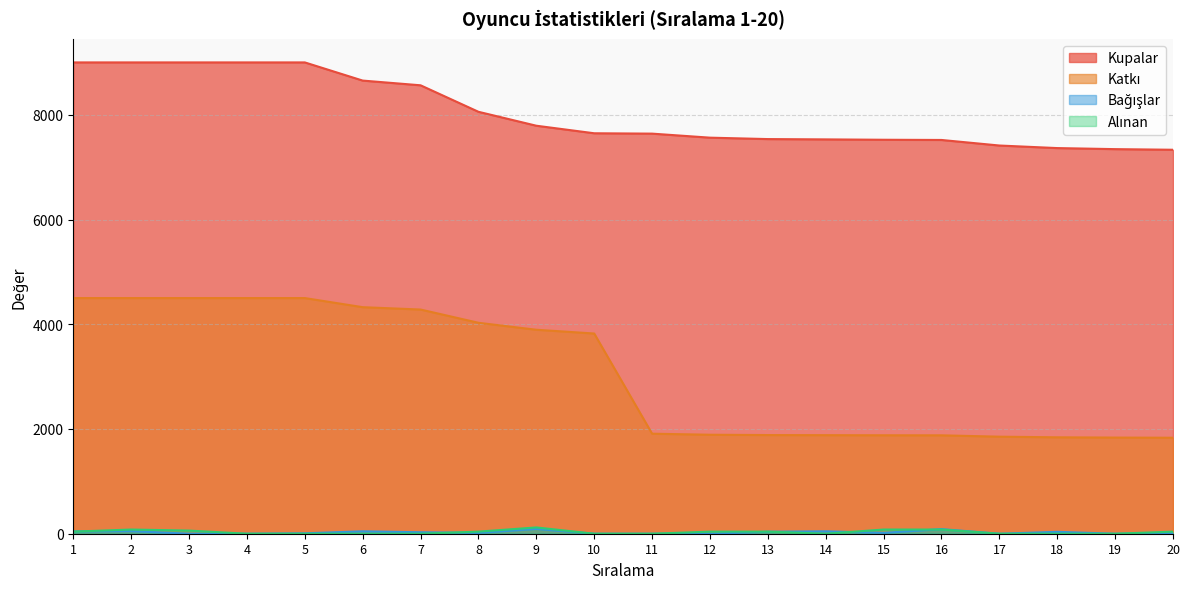

Between 19 and 16, which is larger?

16